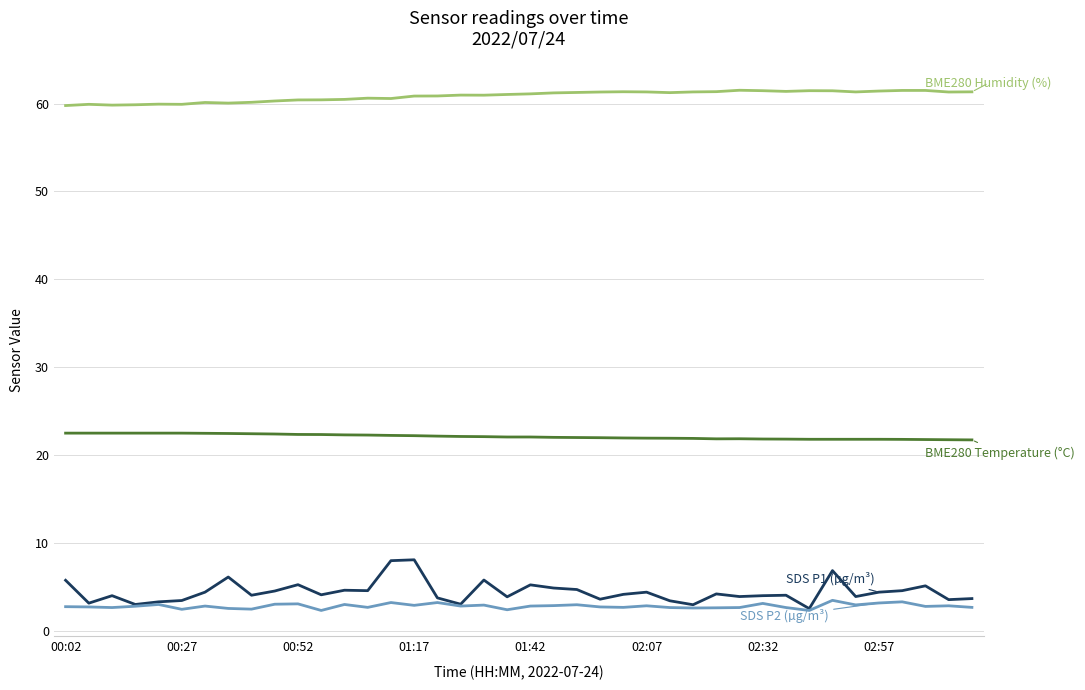

What is the greatest value displayed?

61.5